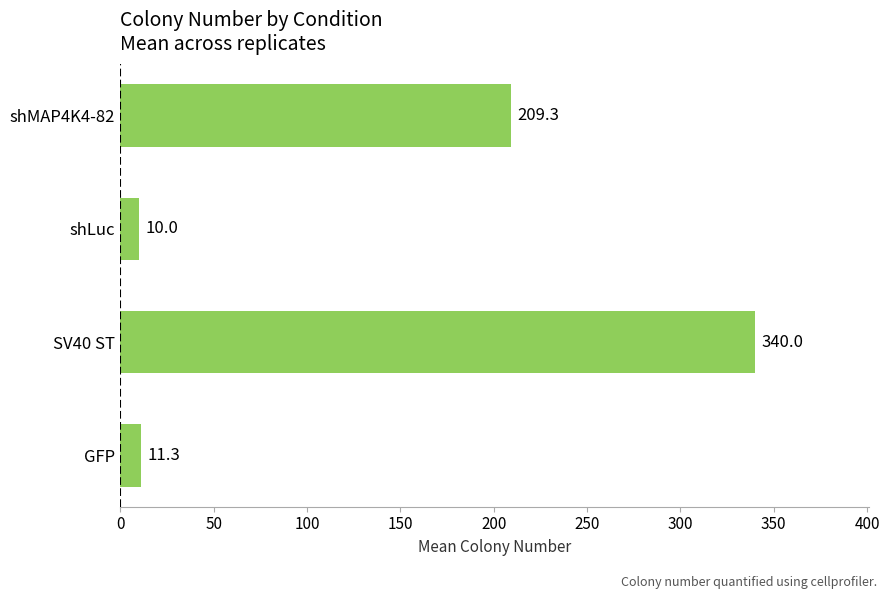

Rank the categories by value from highest to lowest.

SV40 ST, shMAP4K4-82, GFP, shLuc